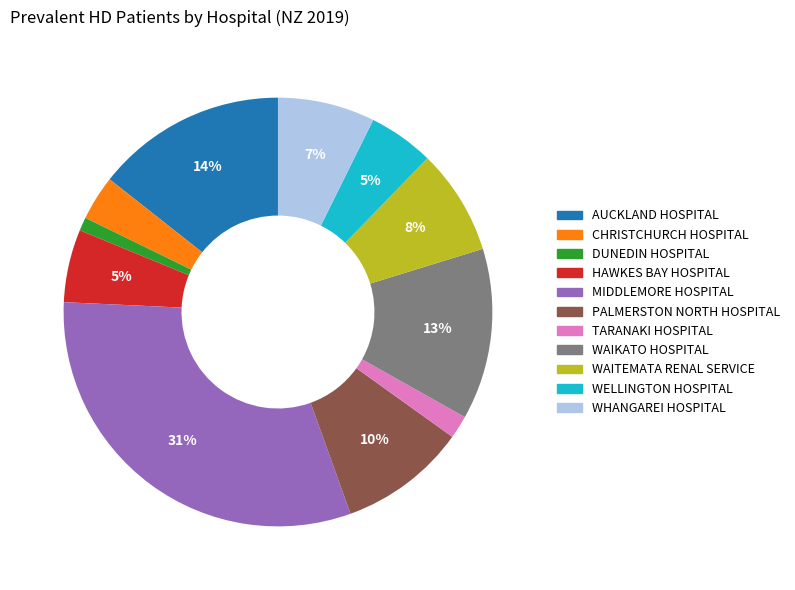

What is the ratio of the value at MIDDLEMORE HOSPITAL to the value at WAIKATO HOSPITAL?

2.4